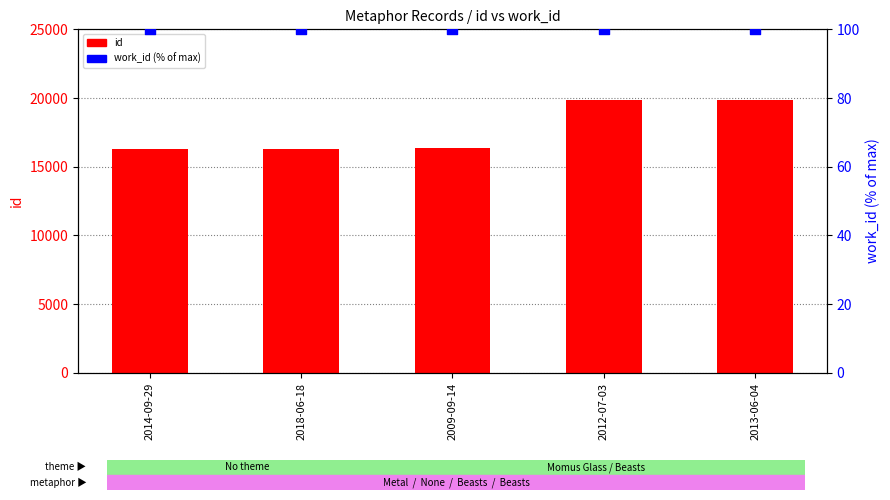

Which series has the widest spread of Y values?

id